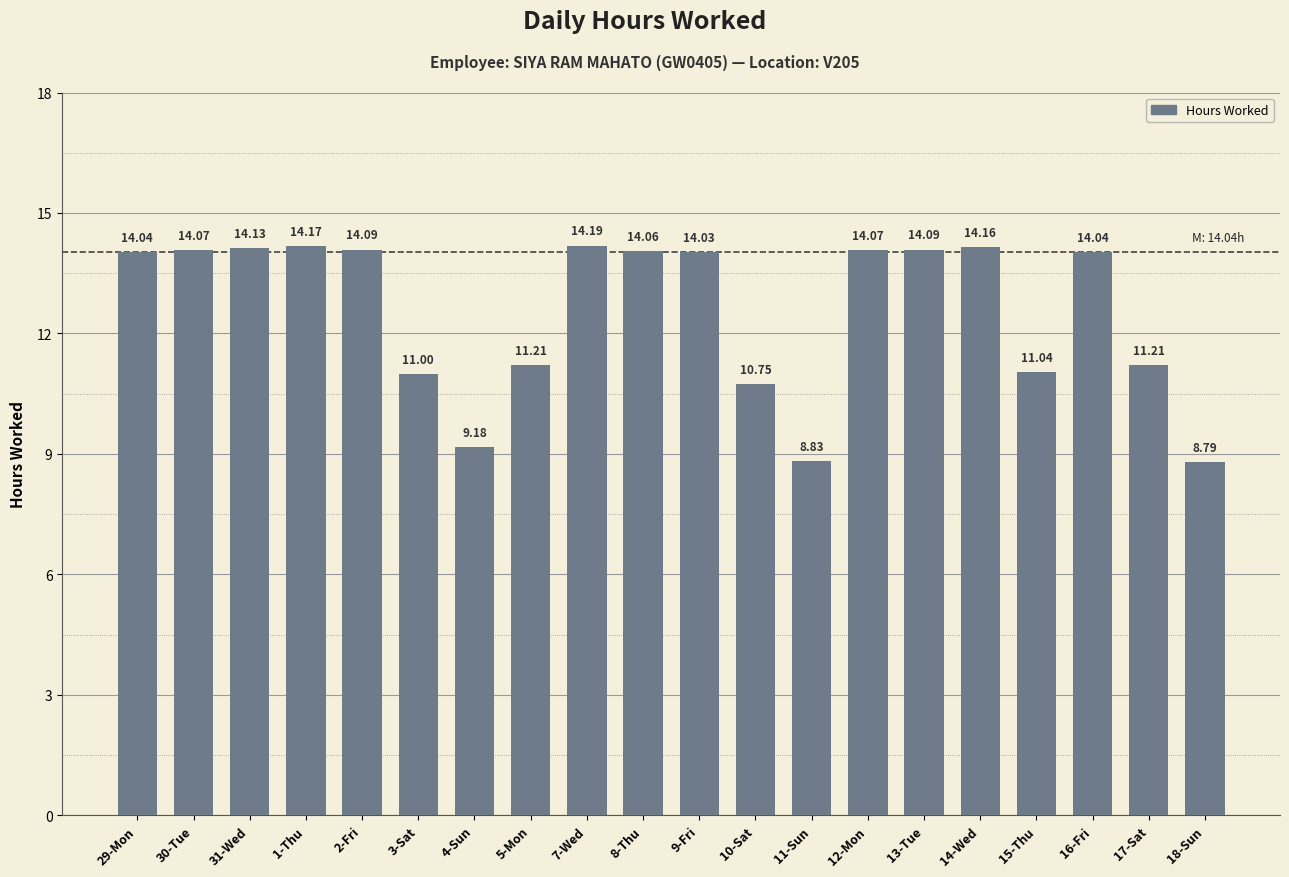

What is the difference between the maximum and minimum values?

5.4